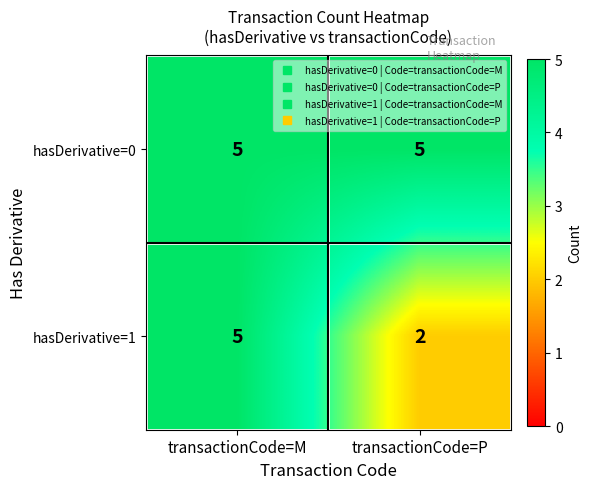

Which series changed the most between transactionCode=M and transactionCode=P?

hasDerivative=1